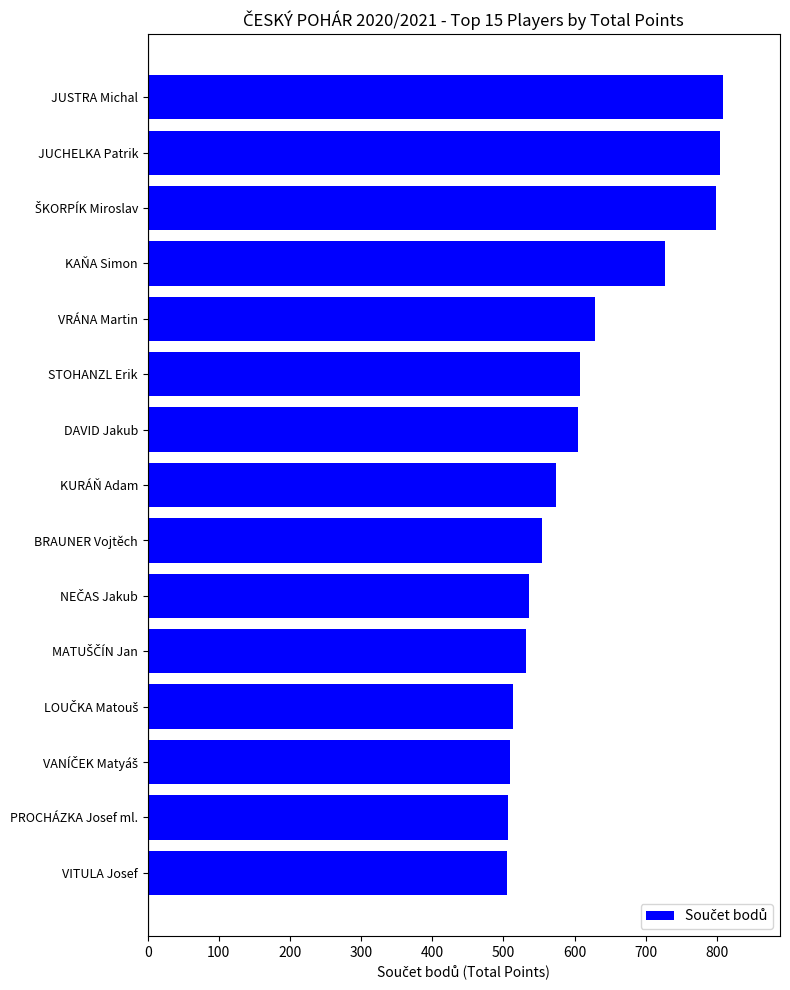

How many bars are there in total?

15